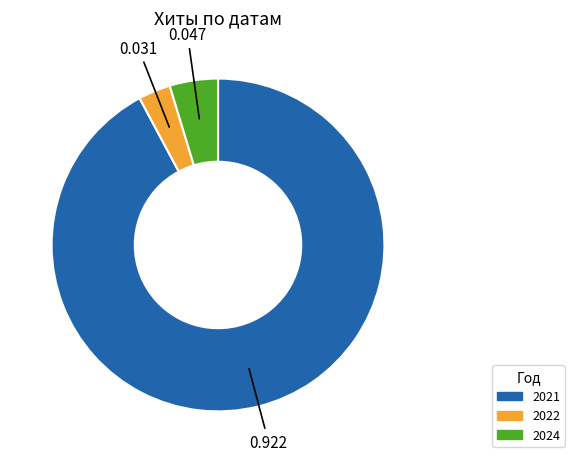

Does any single category account for the majority?

Yes